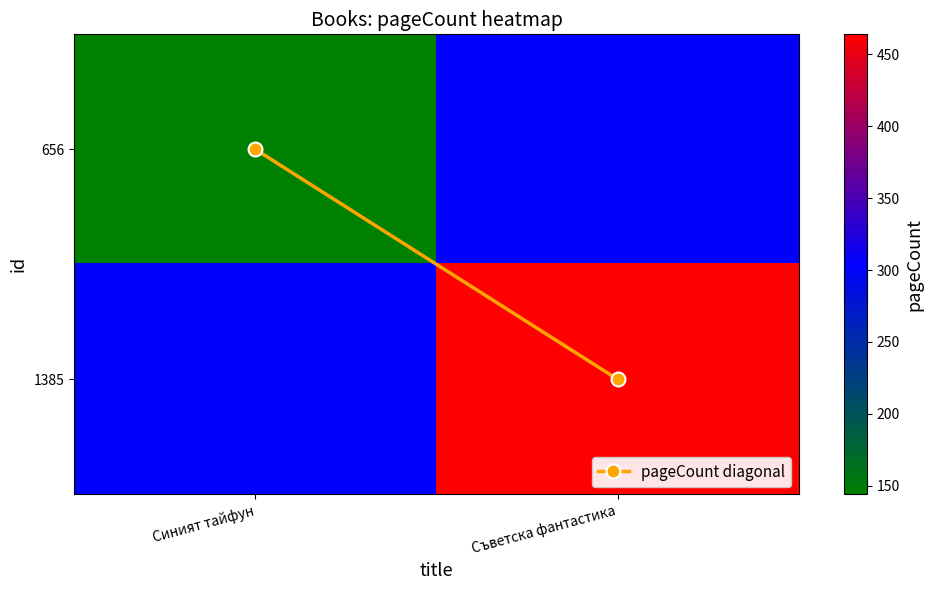

What is the total value across all series at Синият тайфун?

448